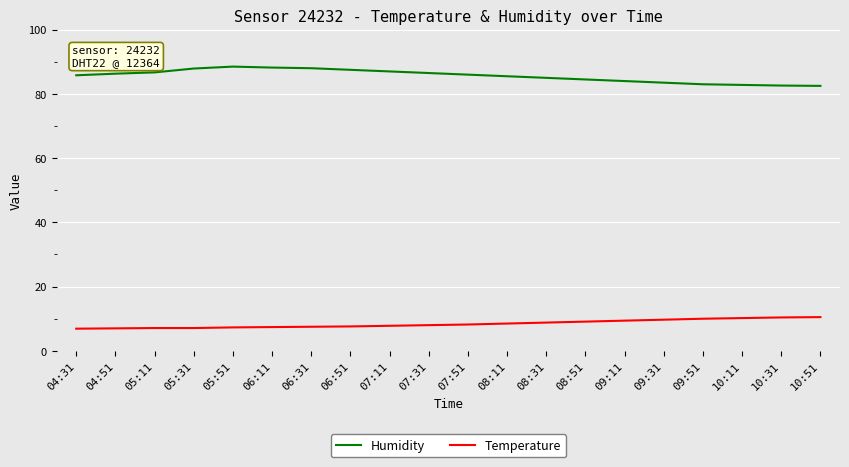

The Humidity series shows 51.0 at 04:31. True or false?

False